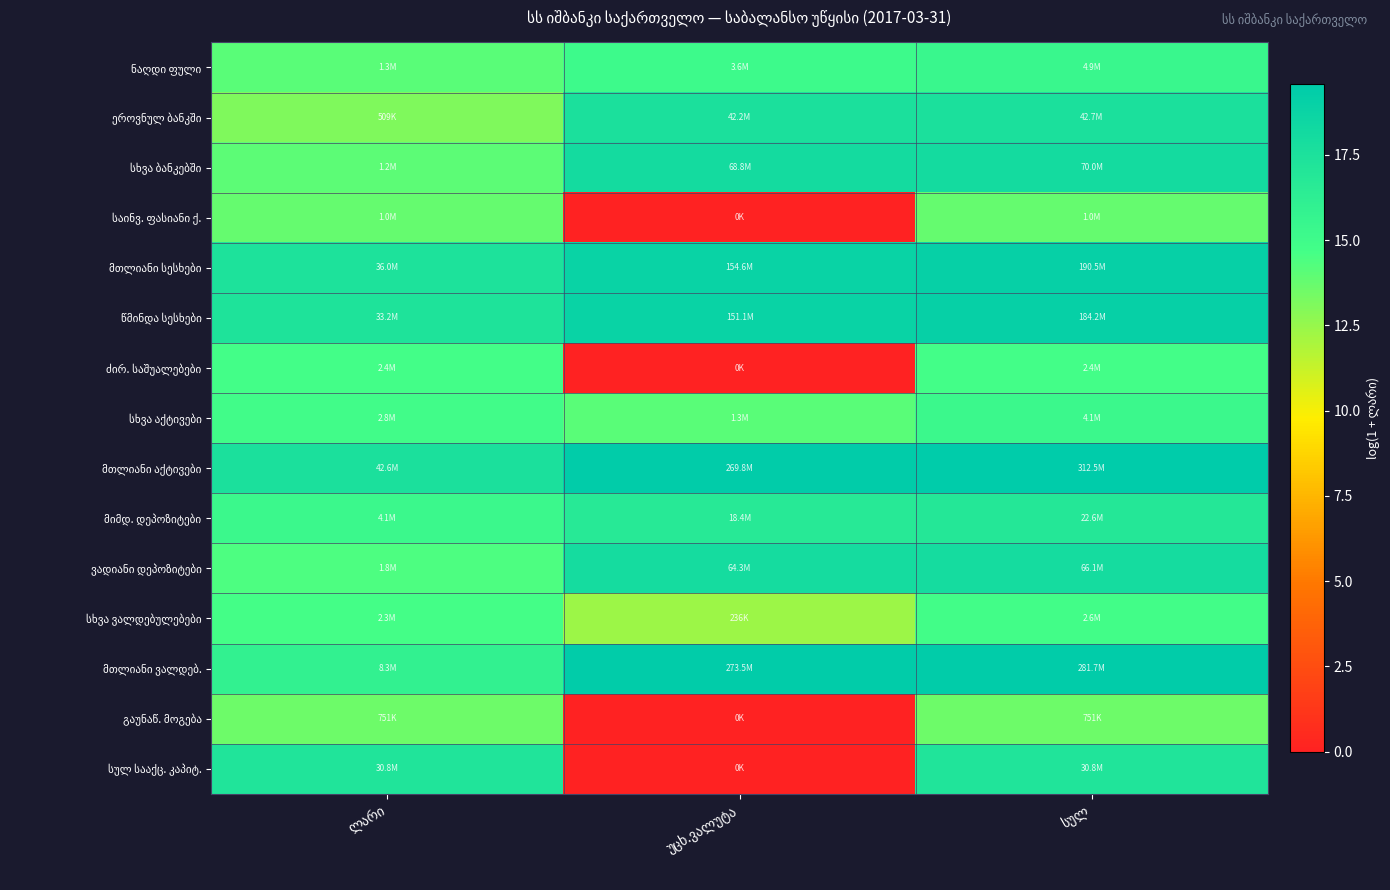

Is it true that მთლიანი ვალდებ. equals 25.3 at ლარი?

False